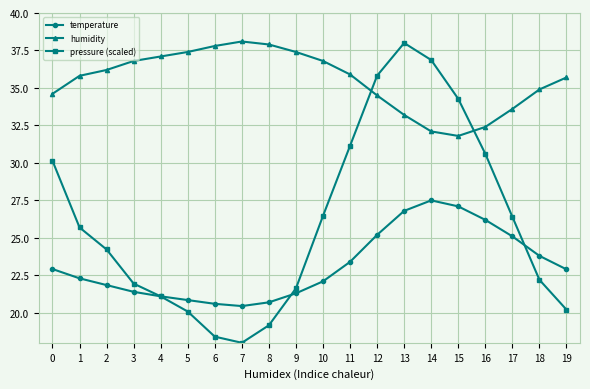

Is the value of humidity at 3 greater than the value of pressure (scaled) at 11?

Yes